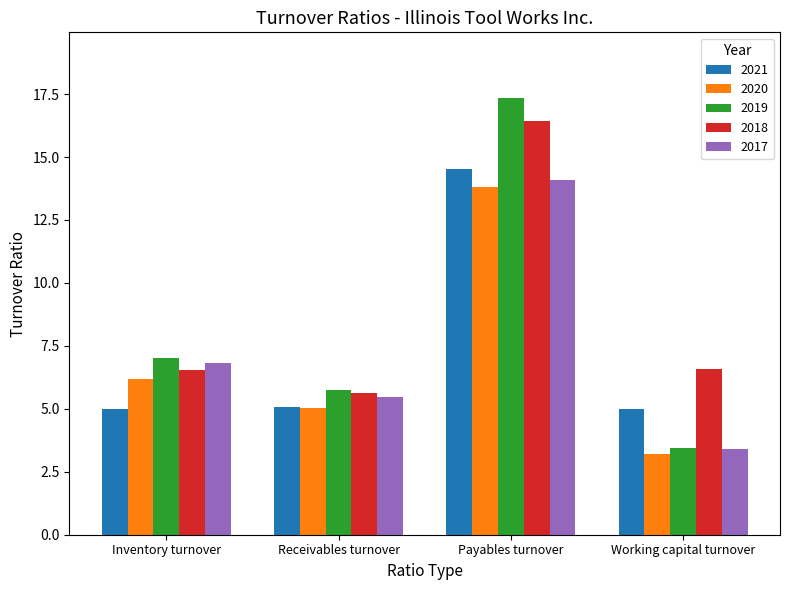

True or false: 2020 has a value of 13.8 at Payables turnover.

True